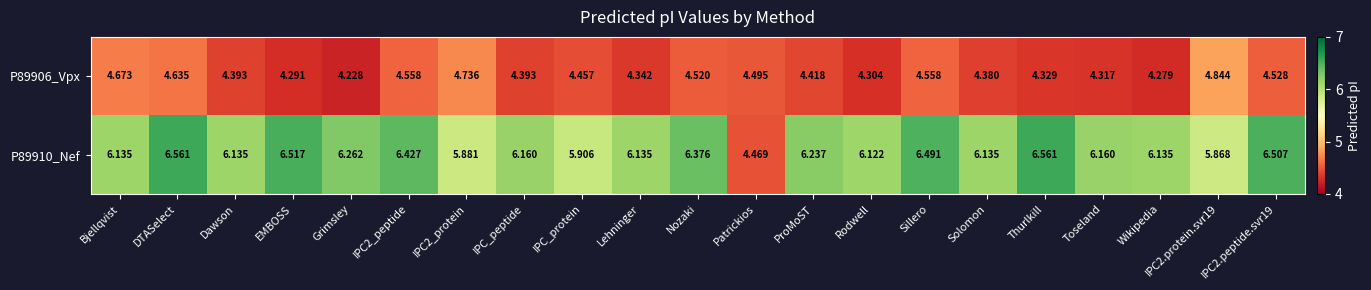

Which label corresponds to the smallest value in the chart?

Grimsley